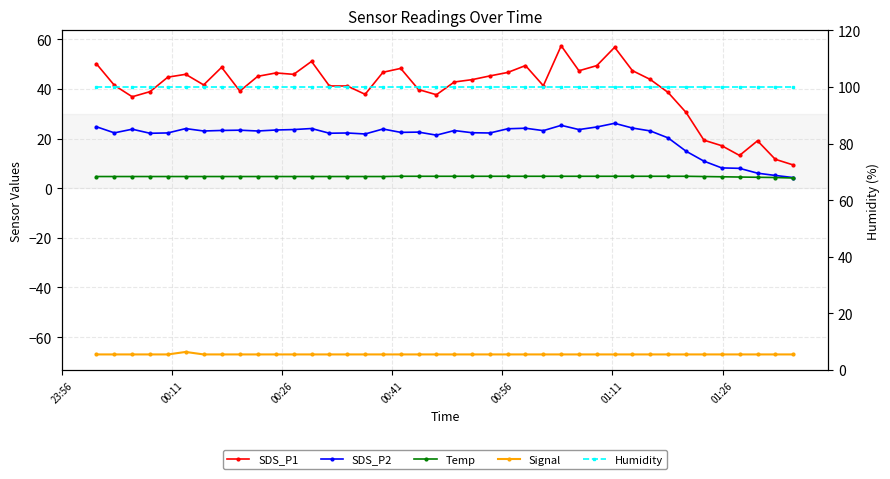

At which label does Humidity reach its peak?

23:56